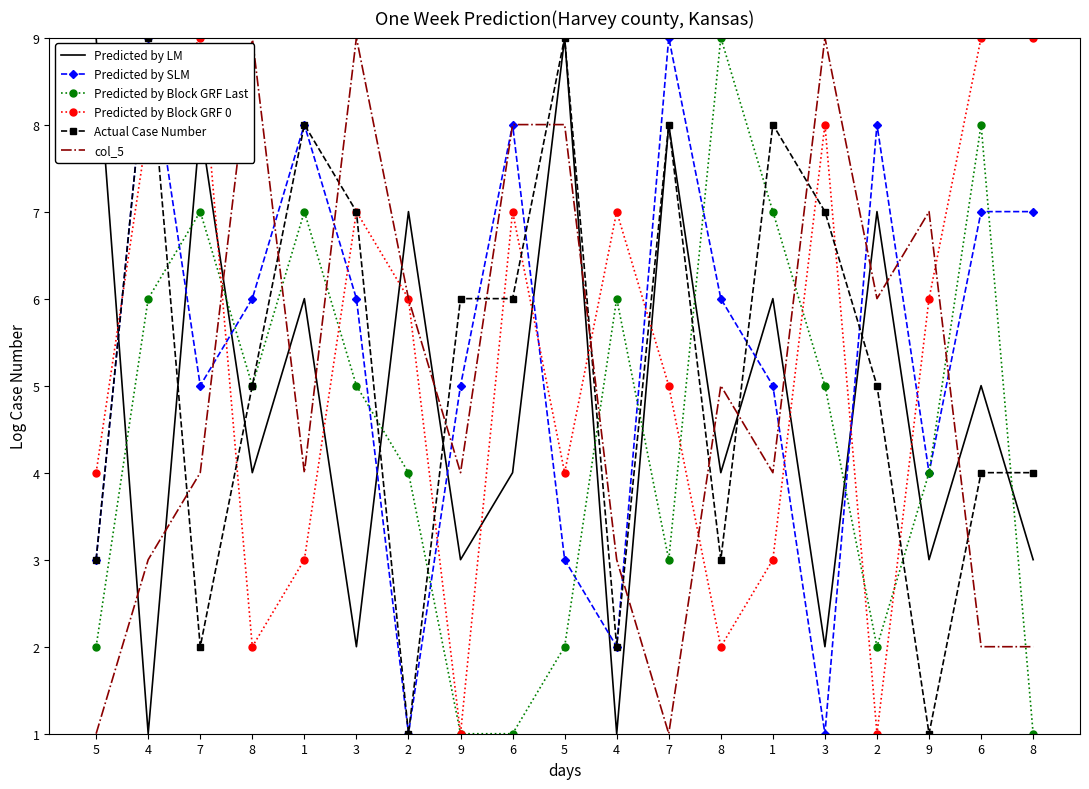

At which label does Actual Case Number reach its peak?

4